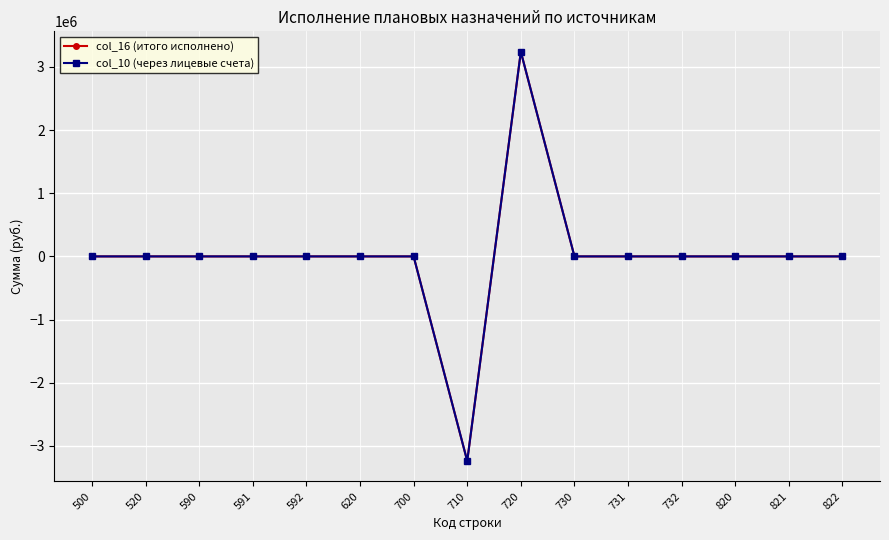

Reading right to left, list all the values displayed in this chart.

col_16 (итого исполнено): 822=0.0	821=0.0	820=0.0	732=0.0	731=0.0	730=0.0	720=3238306.2	710=-3238306.2	700=0.0	620=0.0	592=0.0	591=0.0	590=0.0	520=0.0	500=0.0
col_10 (через лицевые счета): 822=0.0	821=0.0	820=0.0	732=0.0	731=0.0	730=0.0	720=3238306.2	710=-3238306.2	700=0.0	620=0.0	592=0.0	591=0.0	590=0.0	520=0.0	500=0.0